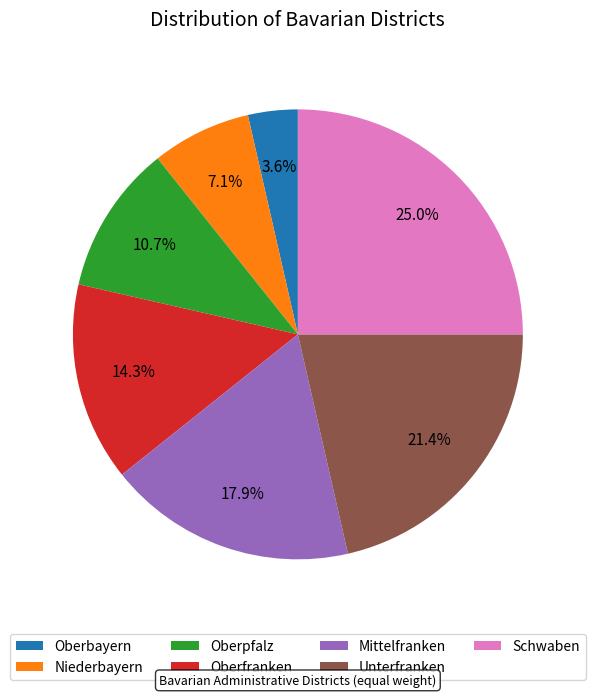

Rank the categories by value from lowest to highest.

Oberbayern, Niederbayern, Oberpfalz, Oberfranken, Mittelfranken, Unterfranken, Schwaben